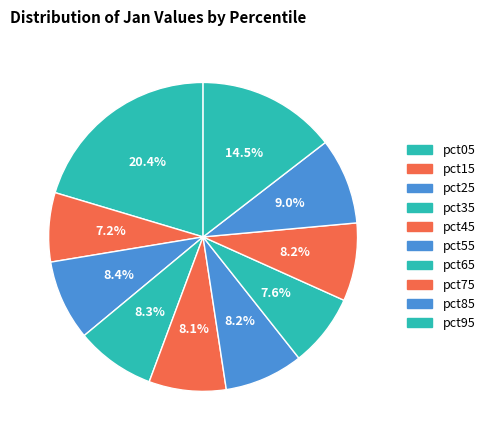

How many slices are in this pie chart?

10